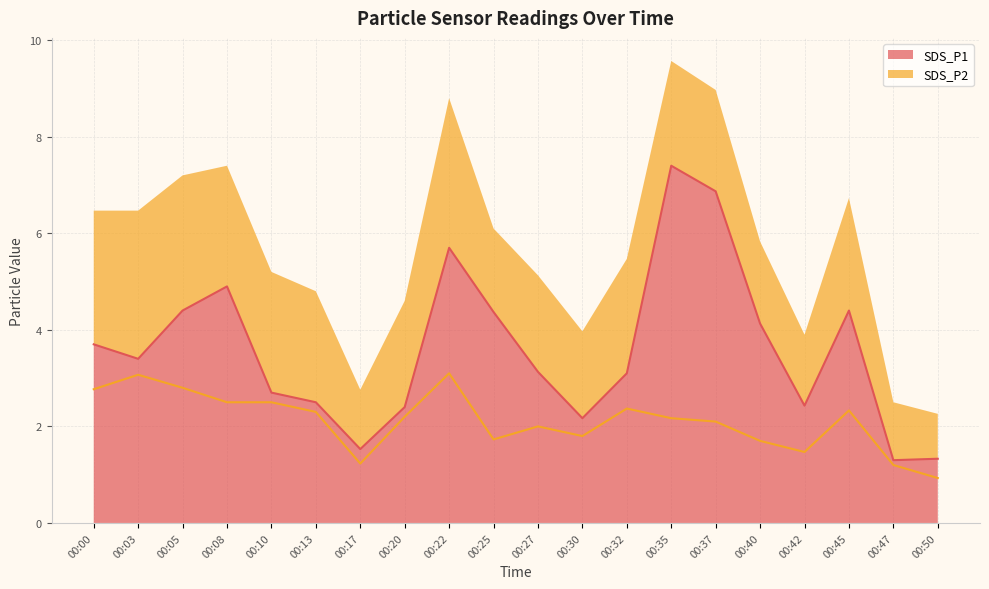

What is the value of the SDS_P2 point at the 11th from the left?

2.0